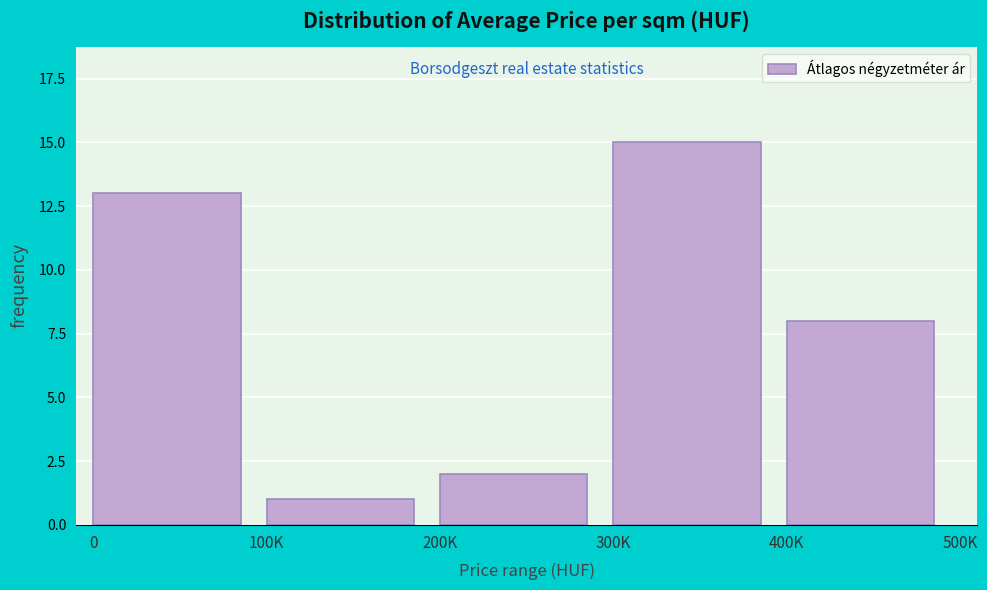

Reading left to right, what are all the values shown in this chart?

0=13	100K=1	200K=2	300K=15	400K=8